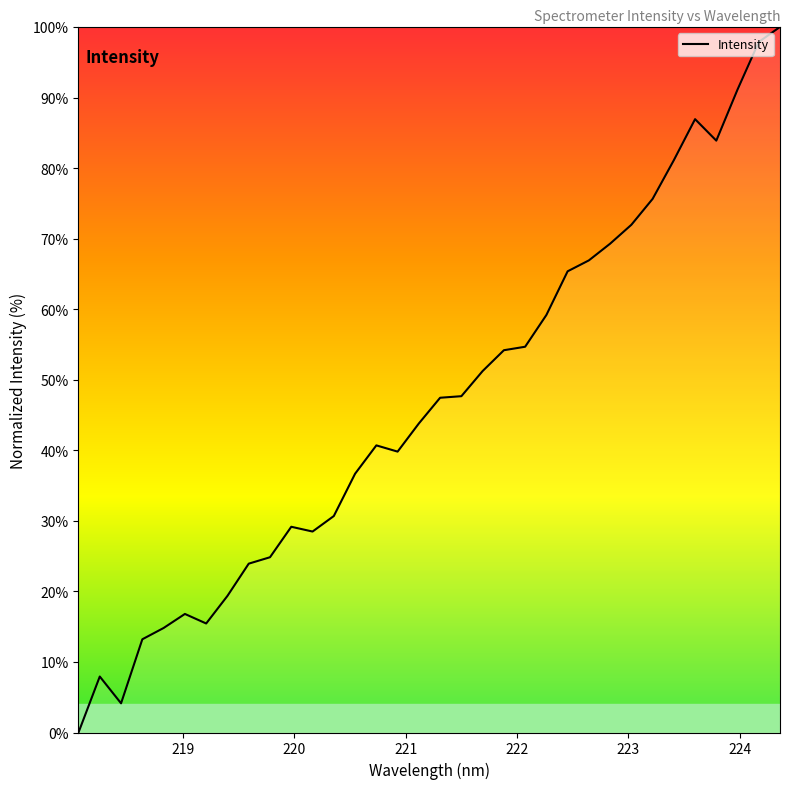

What is the difference between the maximum and minimum values?

100.0